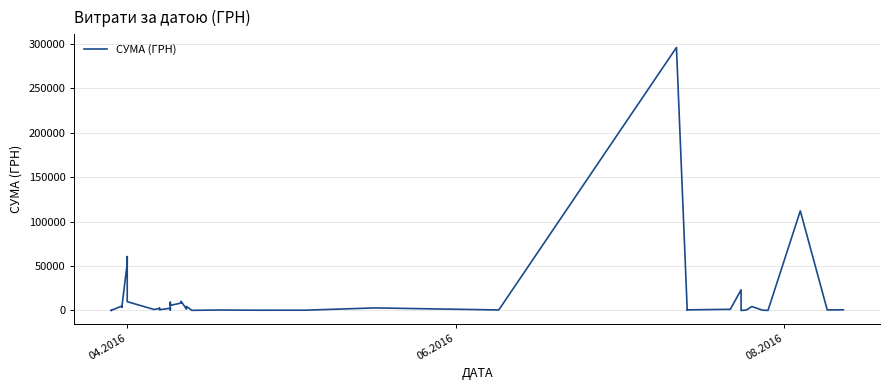

What is the average value?

15774.4